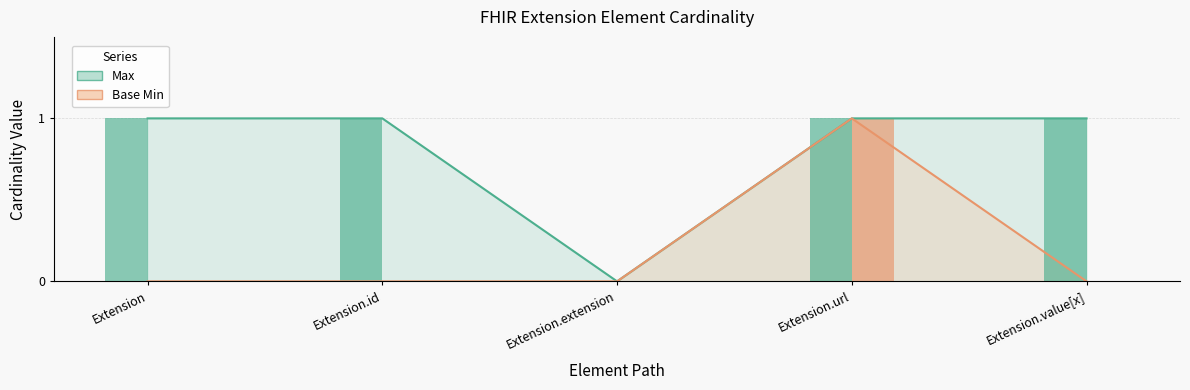

How many positive values does the Base Min series have?

1